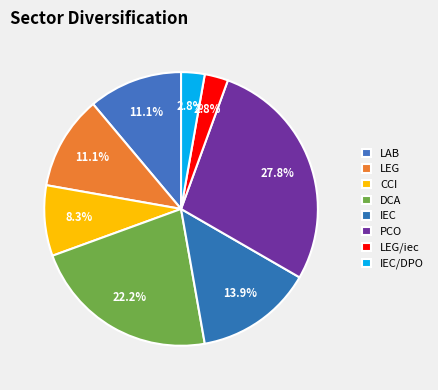

Count the number of slices in the pie.

8